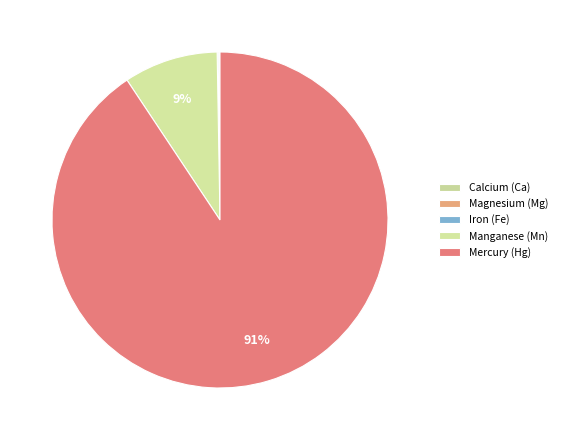

Which slice is the largest?

Mercury (Hg)